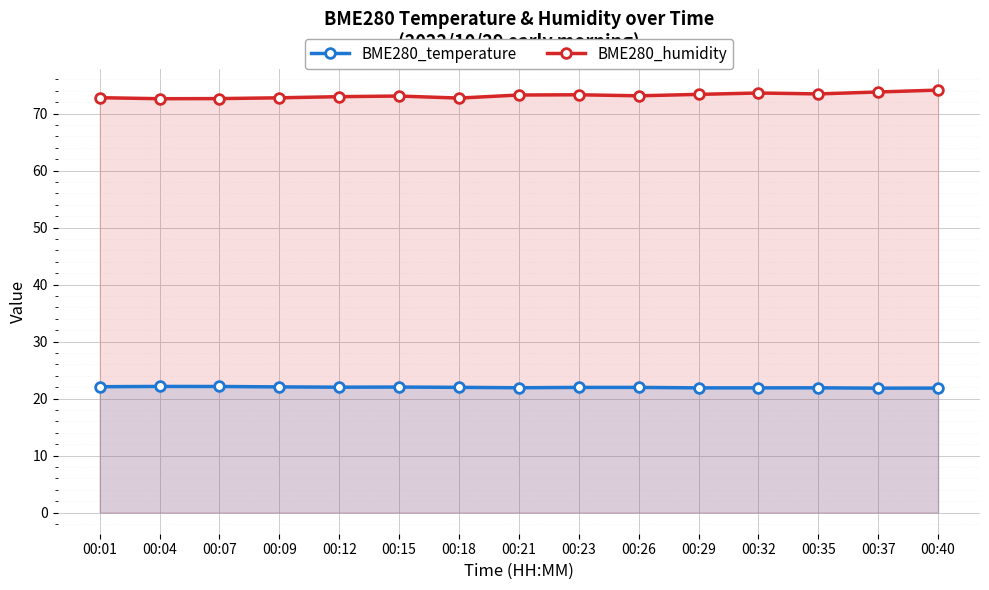

At which category does BME280_humidity reach its first local peak?

00:15